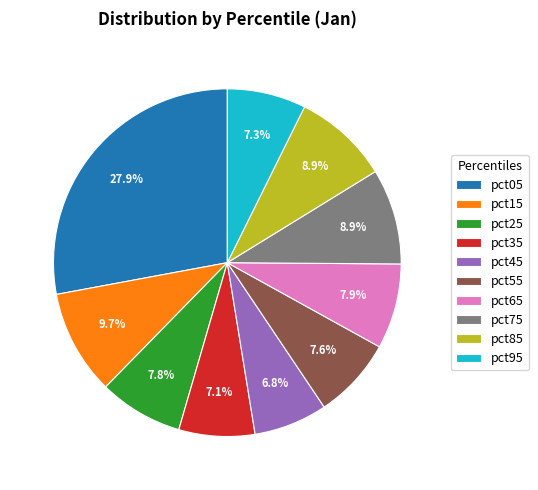

Which has a higher value, pct95 or pct65?

pct65